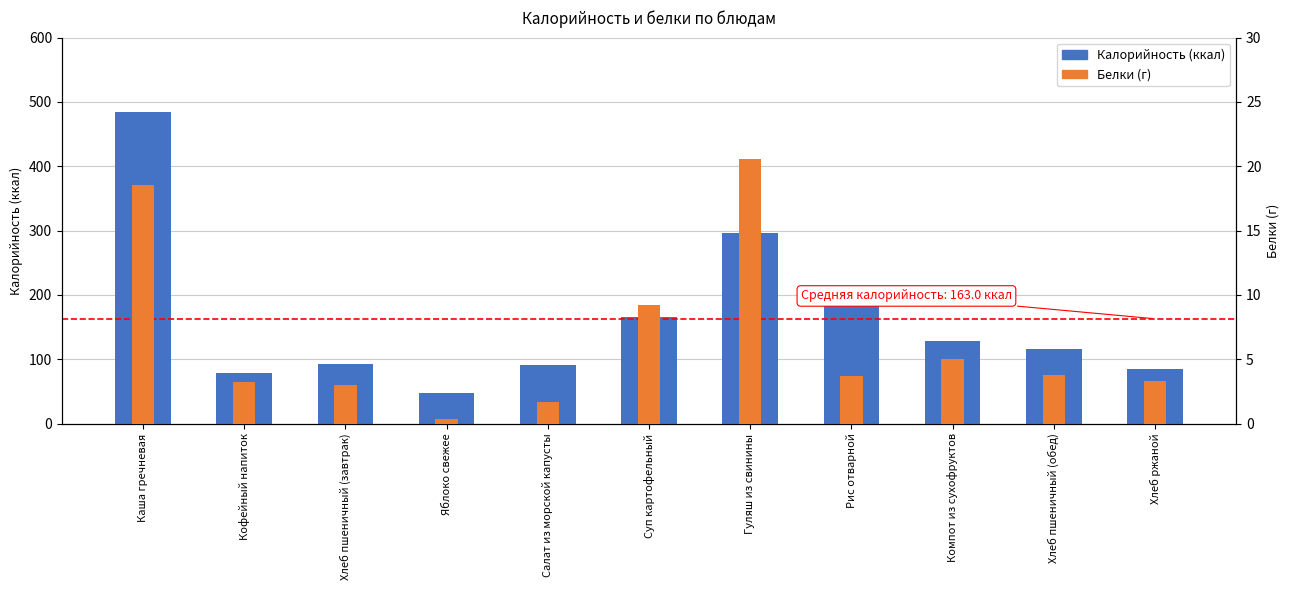

At which label does Калорийность first exceed 116?

Каша гречневая